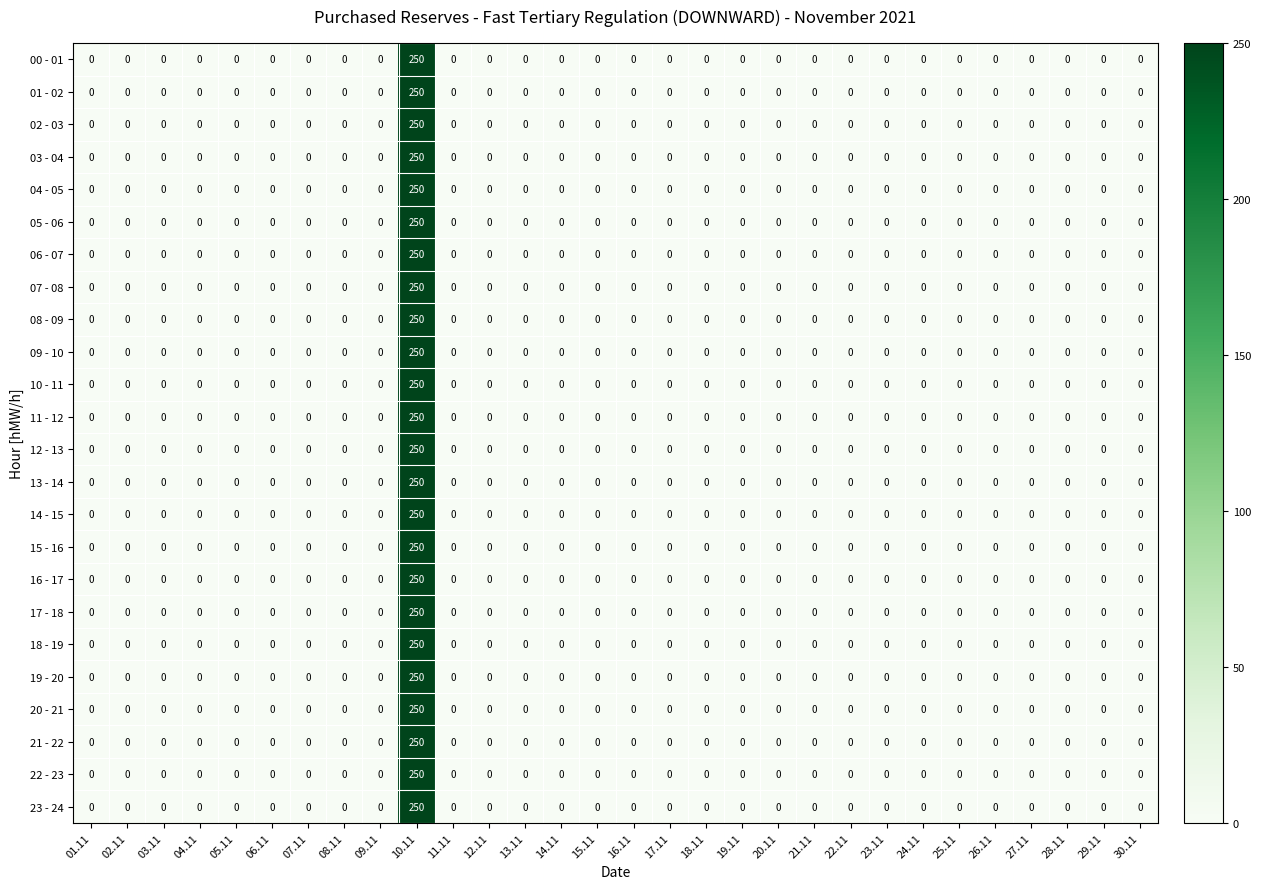

The value of 12 - 13 at 25.11 is 112. True or false?

False